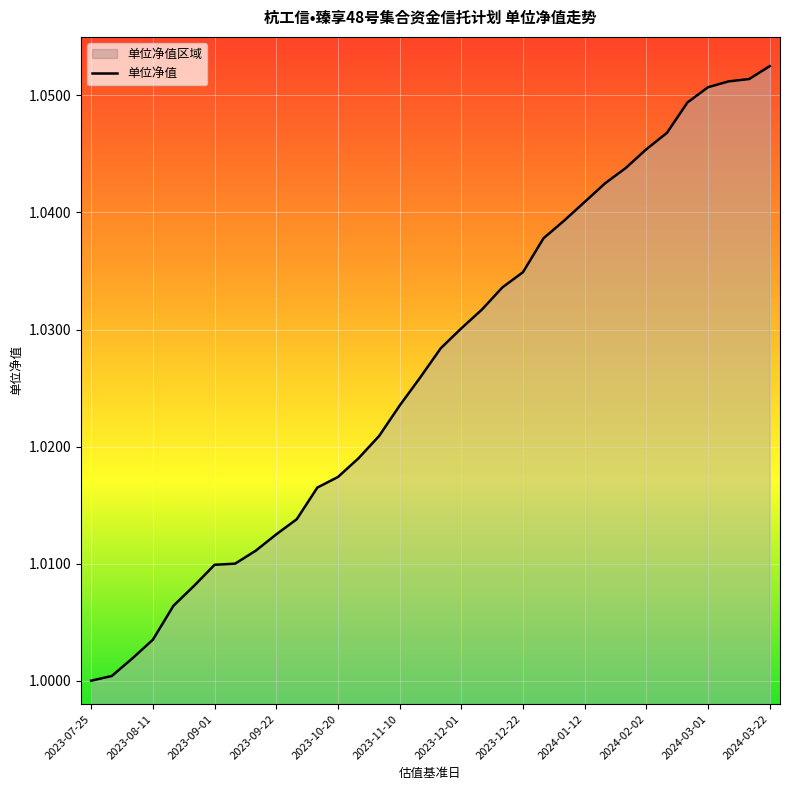

True or false: the data shows 1.4 at 13.

False